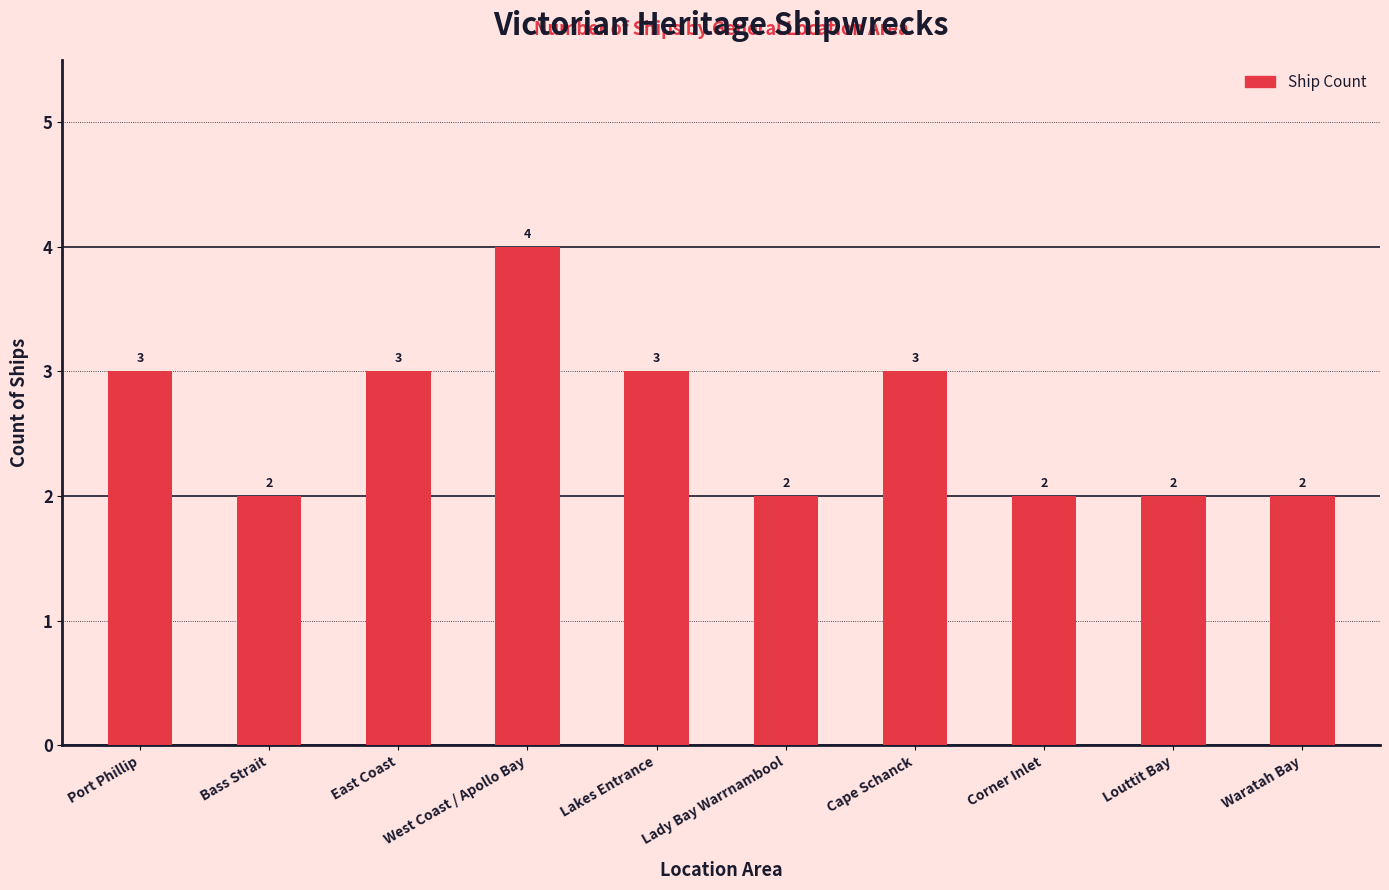

Count the values in the range 2 to 3.

9